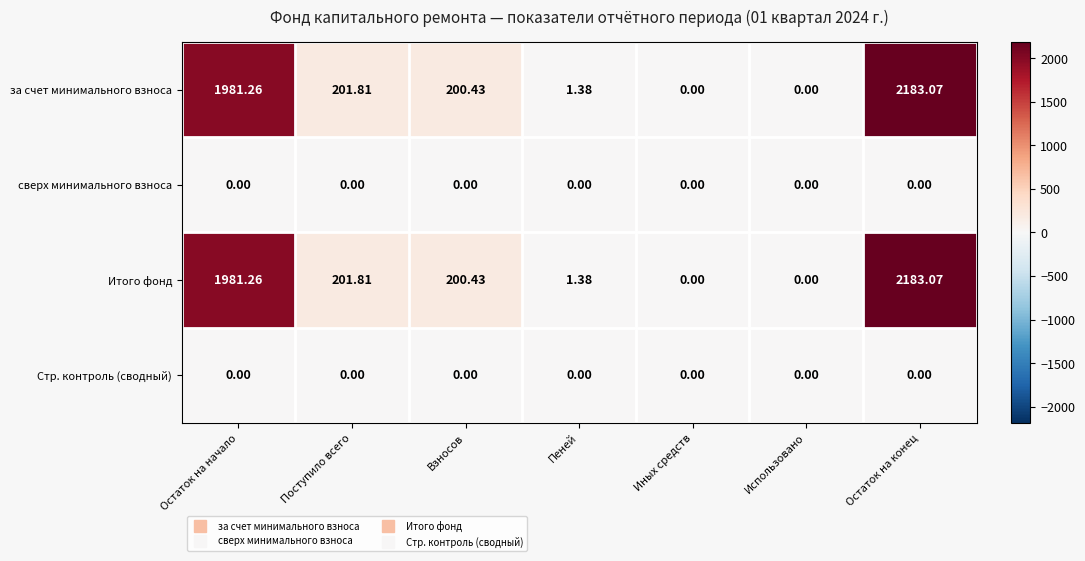

Is the value of сверх минимального взноса at Взносов greater than the value of Итого фонд at Остаток на начало?

No